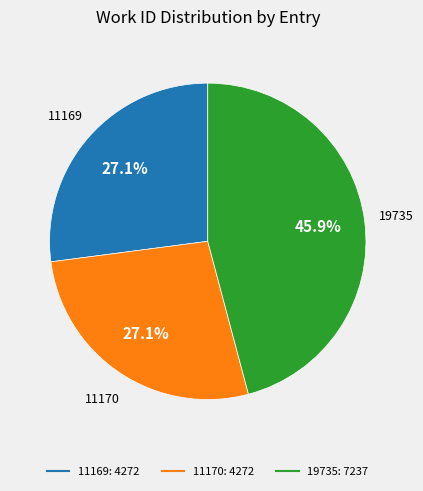

What is the ratio of the value at 11169 to the value at 11170?

1.0